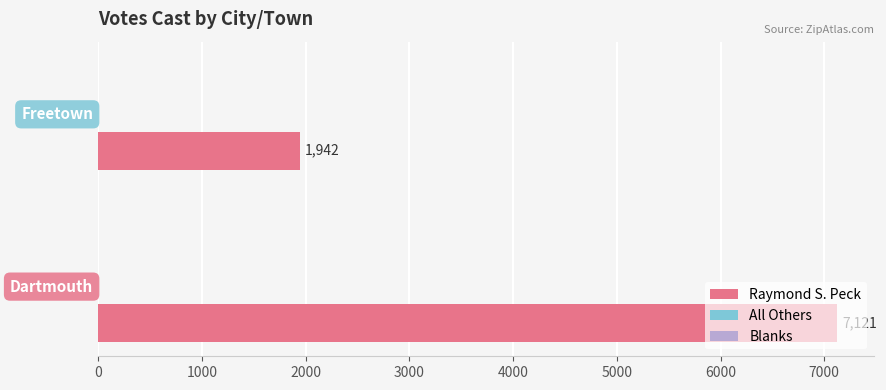

How many series are shown in this chart?

1